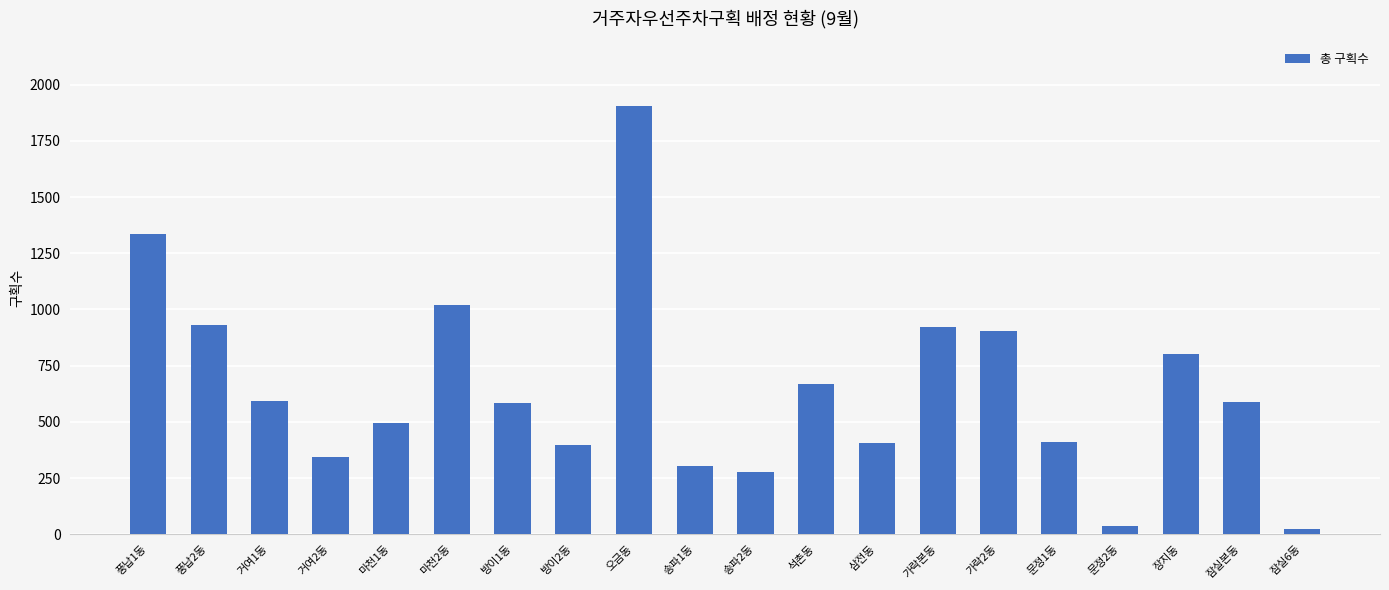

Which has a higher value, 석촌동 or 잠실본동?

석촌동